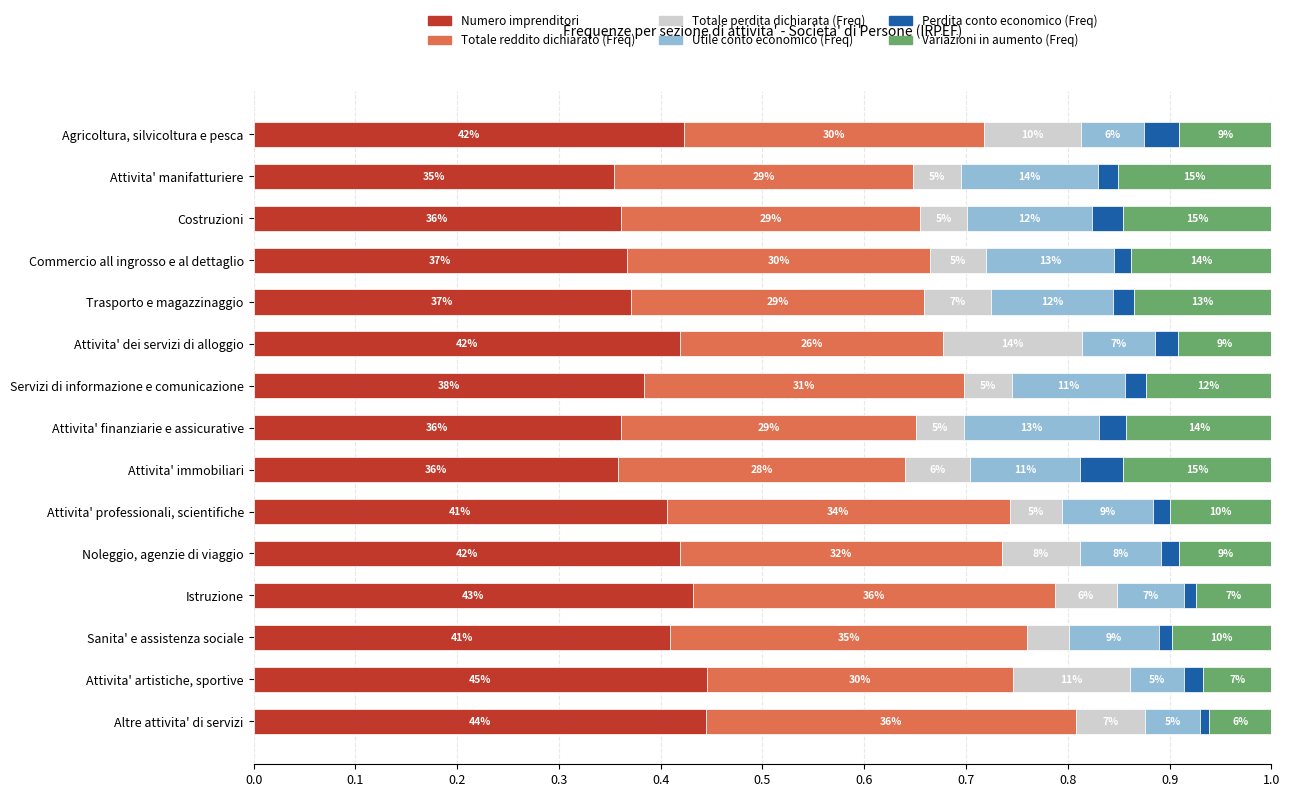

What are all the series names shown in the legend?

Numero imprenditori, Totale reddito dichiarato (Freq), Totale perdita dichiarata (Freq), Utile conto economico (Freq), Perdita conto economico (Freq), Variazioni in aumento (Freq)